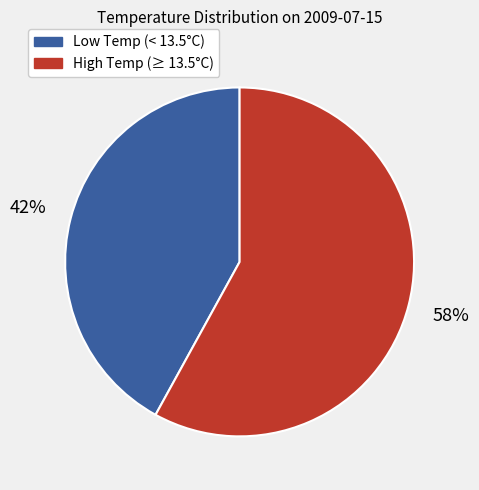

To the nearest percent, what is the difference between the largest and smallest slice percentages?

16%